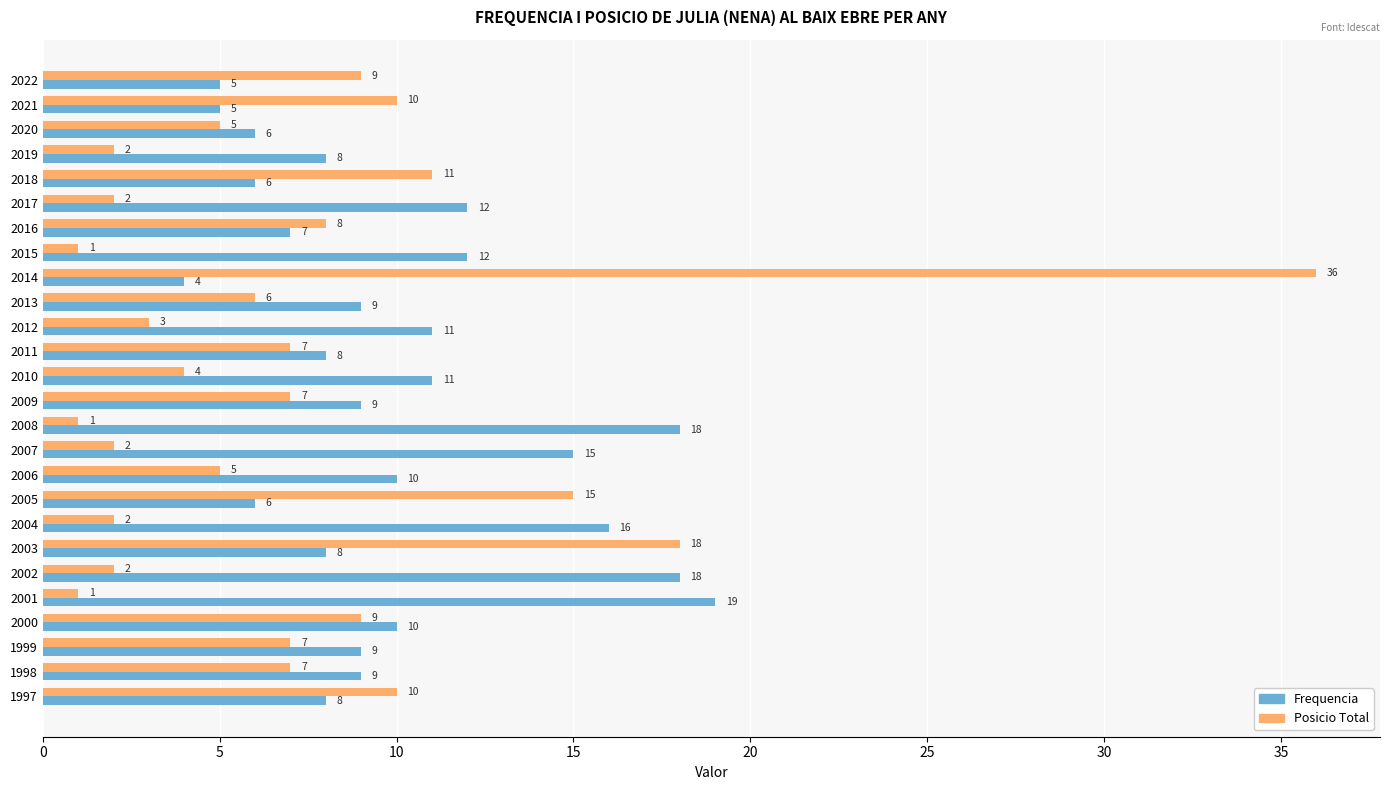

Rank the series by their average value, from lowest to highest.

Posicio Total, Frequencia